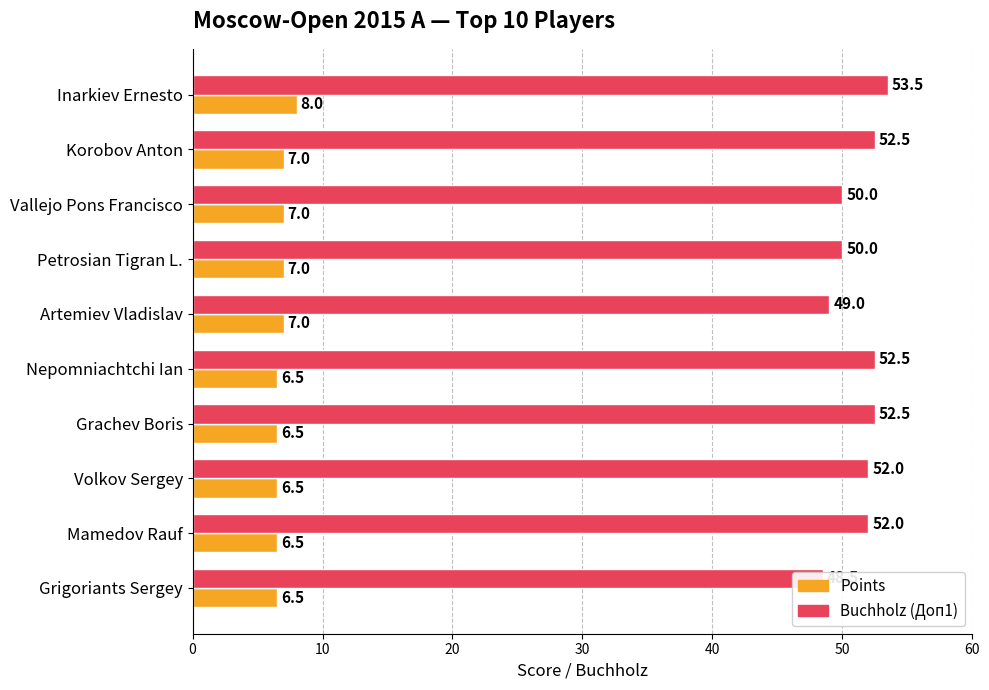

Which series has the largest range (max minus min)?

Buchholz (Доп1)